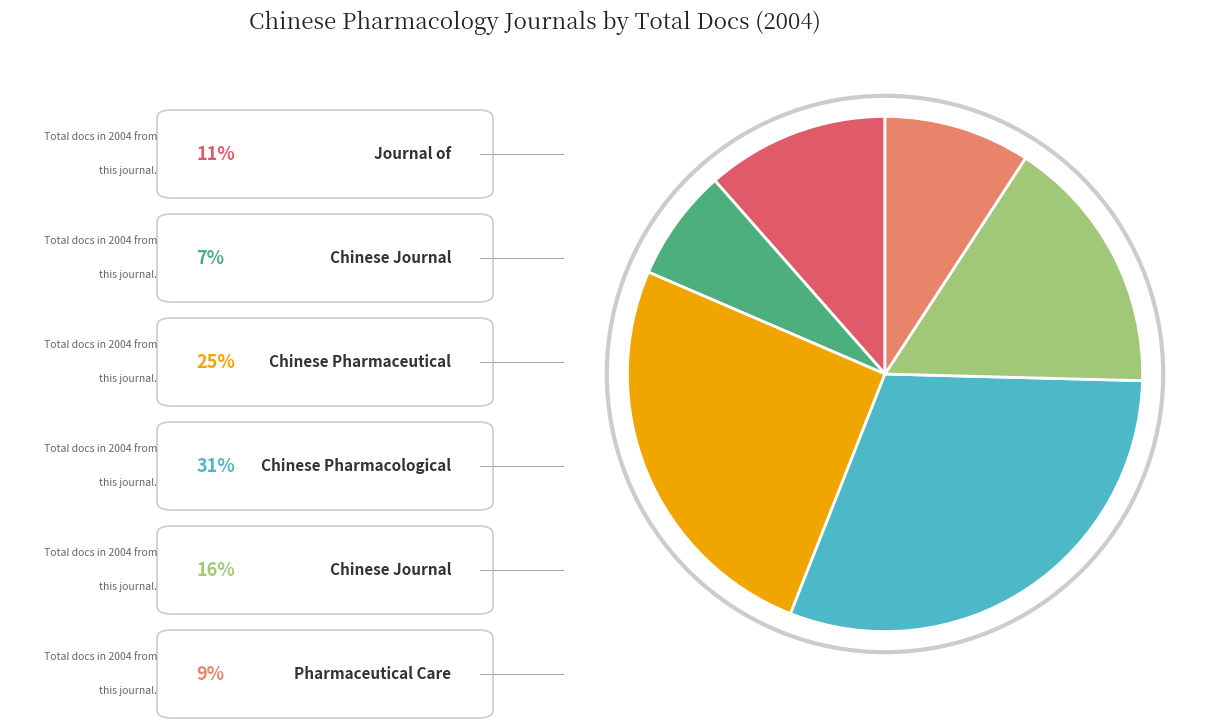

Is there a majority slice in this chart?

No